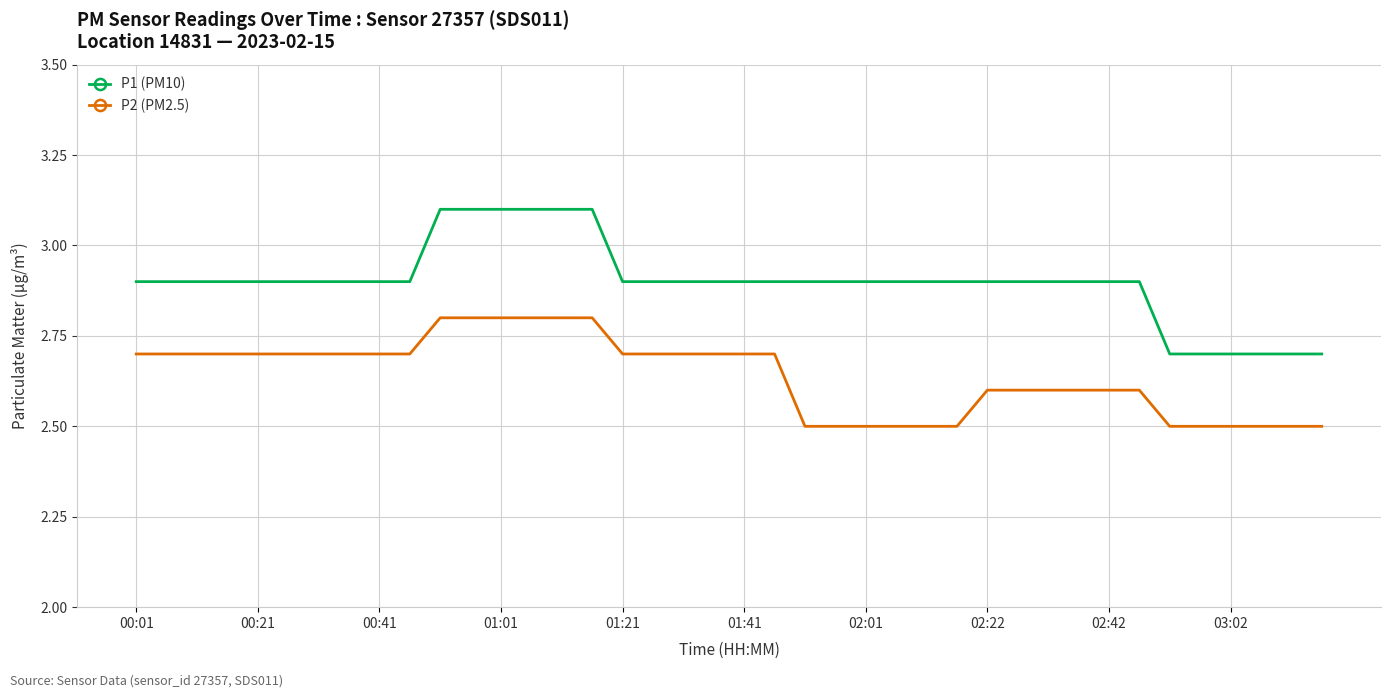

List the series in order of their peak value, highest first.

P1 (PM10), P2 (PM2.5)